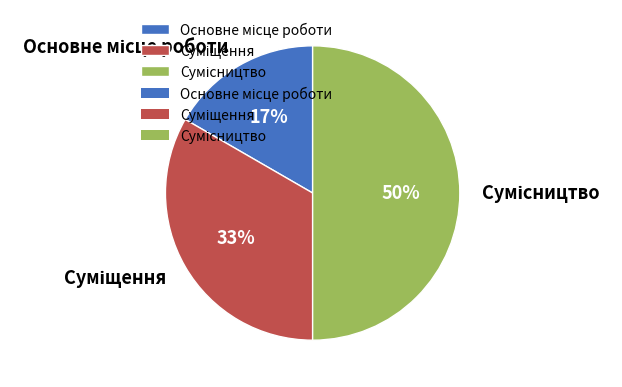

To the nearest percent, what is the average slice percentage?

33%